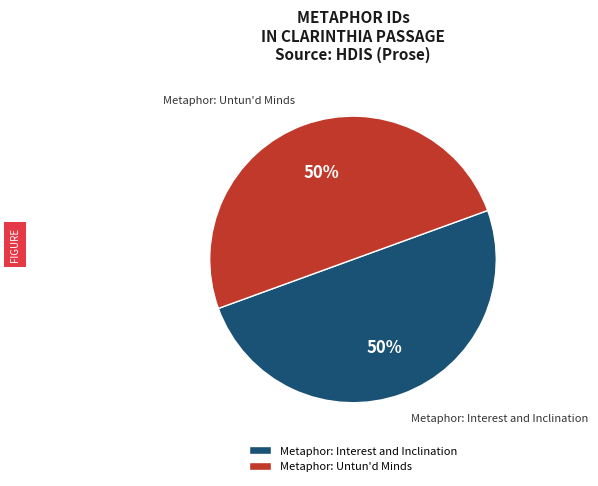

To the nearest percent, what is the average slice percentage?

50%